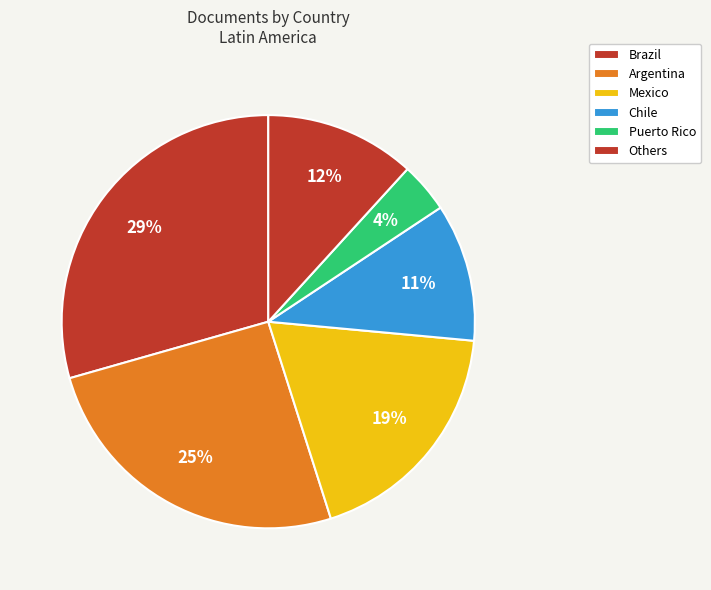

How many segments does this pie chart have?

6